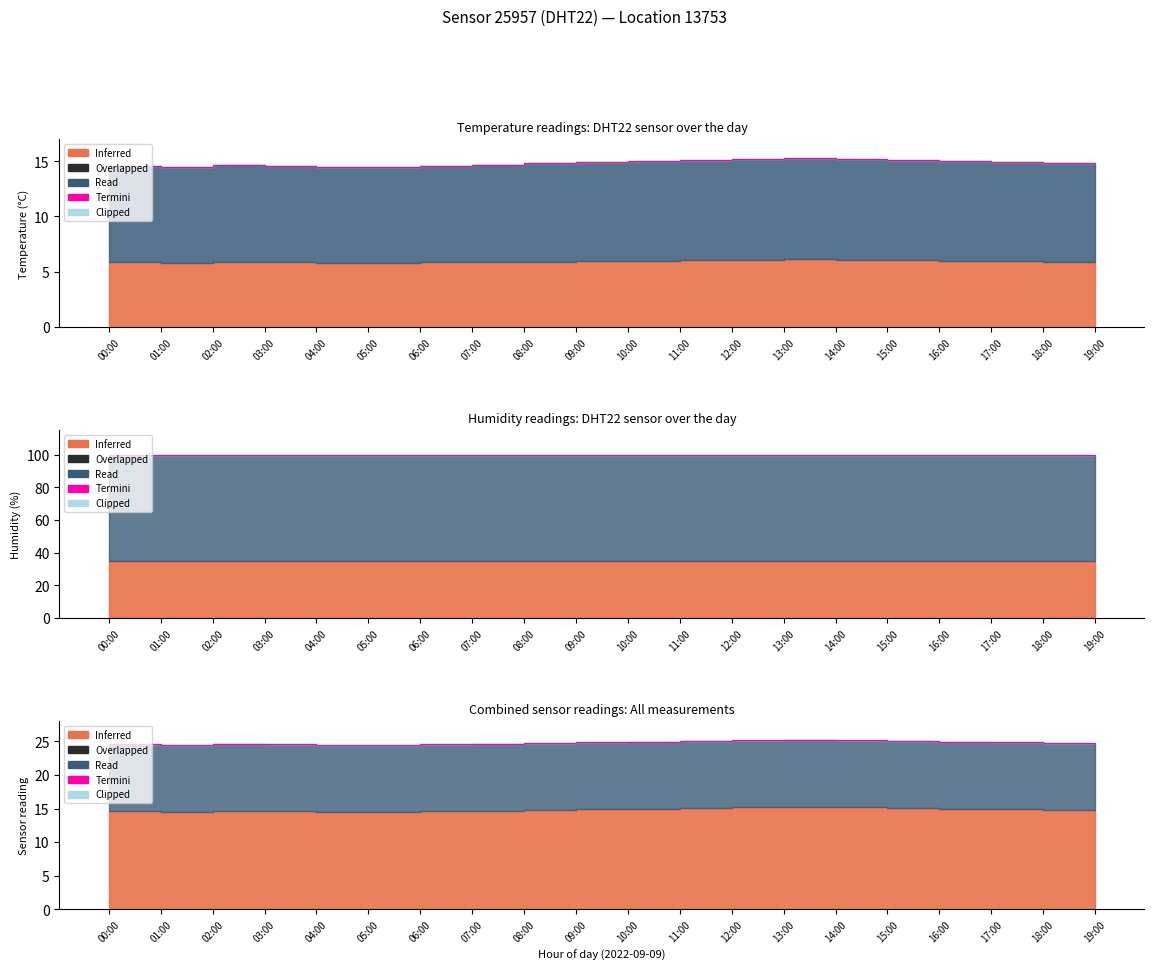

Reading left to right, transcribe all the data shown in this chart.

00:00=24.6	01:00=24.6	02:00=24.5	03:00=24.7	04:00=24.6	05:00=24.5	06:00=24.5	07:00=24.6	08:00=24.7	09:00=24.8	10:00=24.9	11:00=25.0	12:00=25.1	13:00=25.2	14:00=25.3	15:00=25.2	16:00=25.1	17:00=25.0	18:00=24.9	19:00=24.8